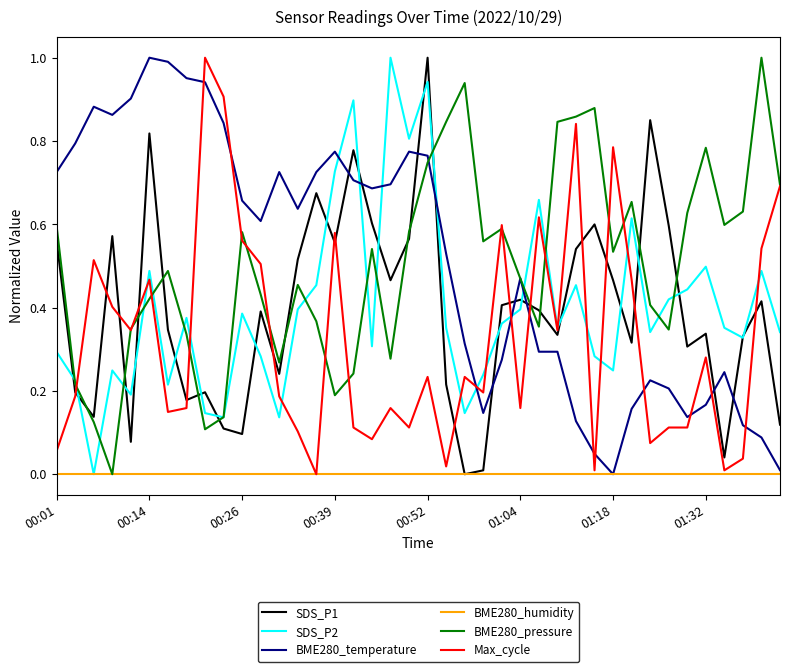

Which series ends up on top after the final intersection of BME280_temperature and Max_cycle?

Max_cycle